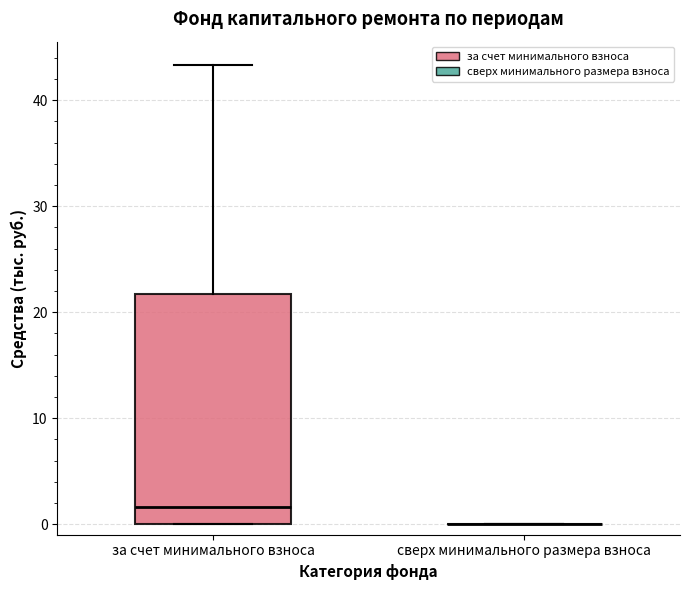

Where is the lower edge of the box for за счет минимального взноса on the y-axis? The values are not printed on the chart, so give them approximately, as read against the axis.

0